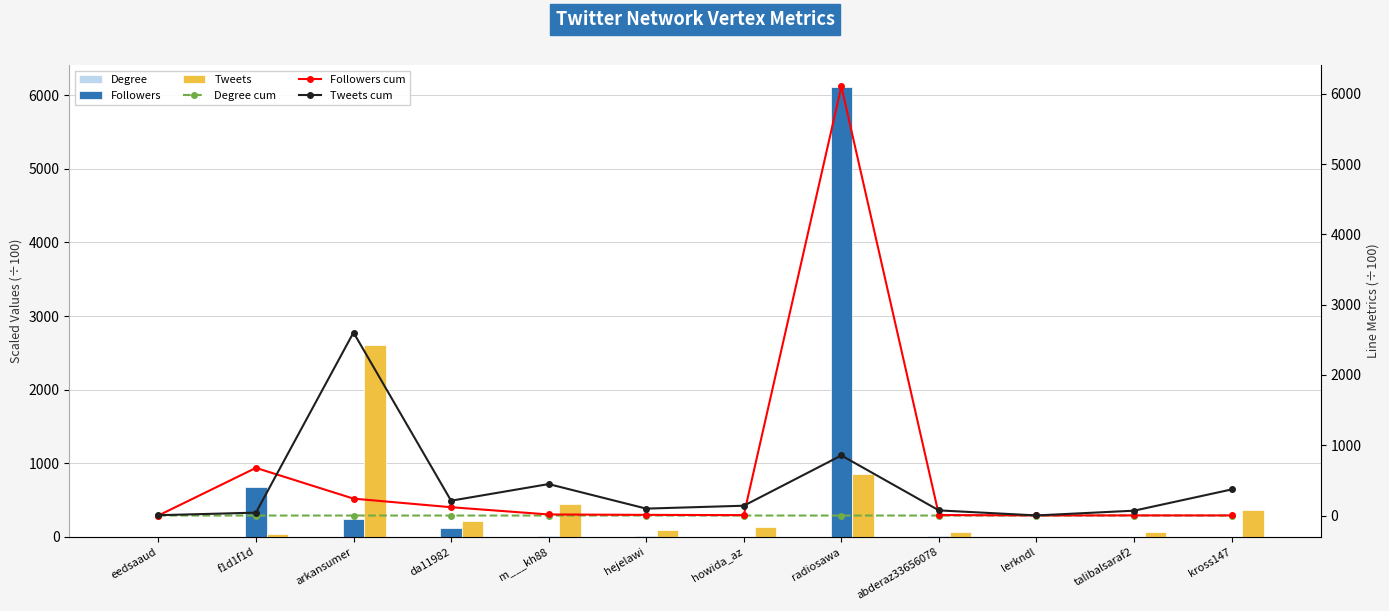

What is the difference between the highest and lowest values at eedsaaud?

4.7